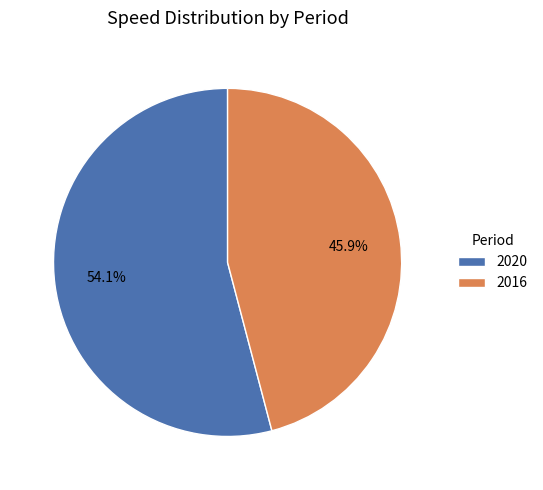

To the nearest percent, what percentage of the pie is 2020?

54%